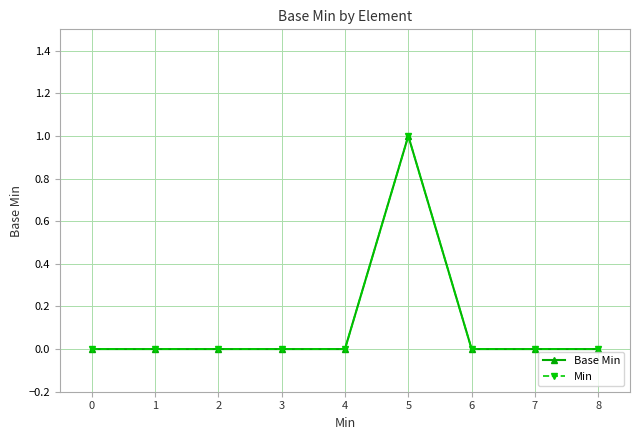

At which category is the sum across all series the highest?

5